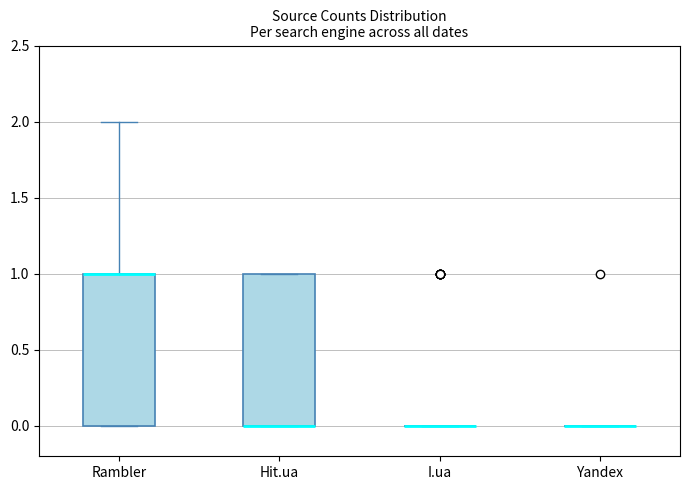

Reading left to right, read every box against the y-axis: the position of its median line, the range the box covers, and the ends of its whiskers. The values are not printed on the chart, so give them approximately, as read against the axis.

Rambler: median 1 (drawn on the box's upper edge), box 0 to 1, whiskers 0 to 2
Hit.ua: median 0 (drawn on the box's lower edge), box 0 to 1, whiskers 0 to 1
I.ua: box collapsed to a line at 0, whiskers 0 to 0
Yandex: box collapsed to a line at 0, whiskers 0 to 0